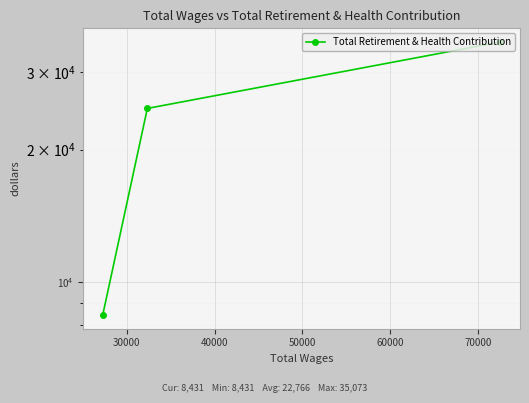

What is the maximum value shown in the chart?

35073